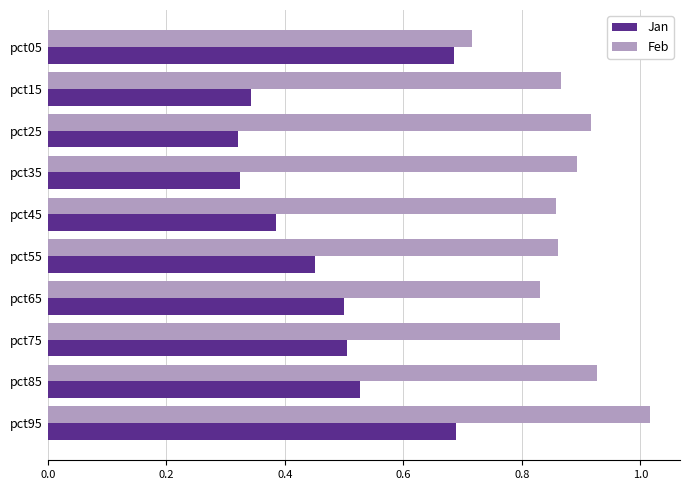

What is the difference between the highest and lowest values at pct35?

0.6